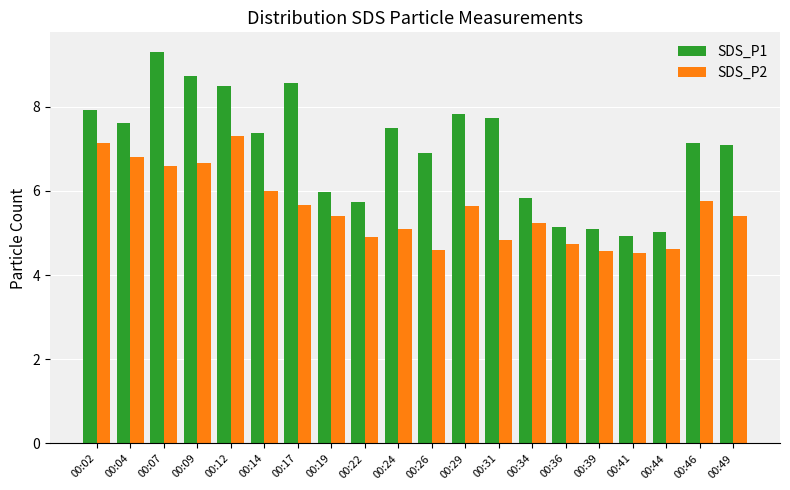

Count the number of categories in the chart.

20